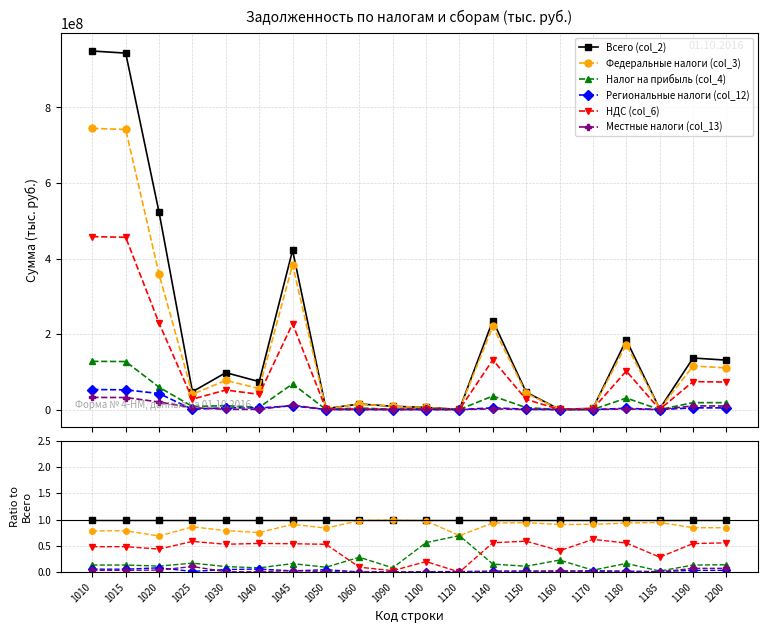

Between 1100 and 1030, which is larger?

1100